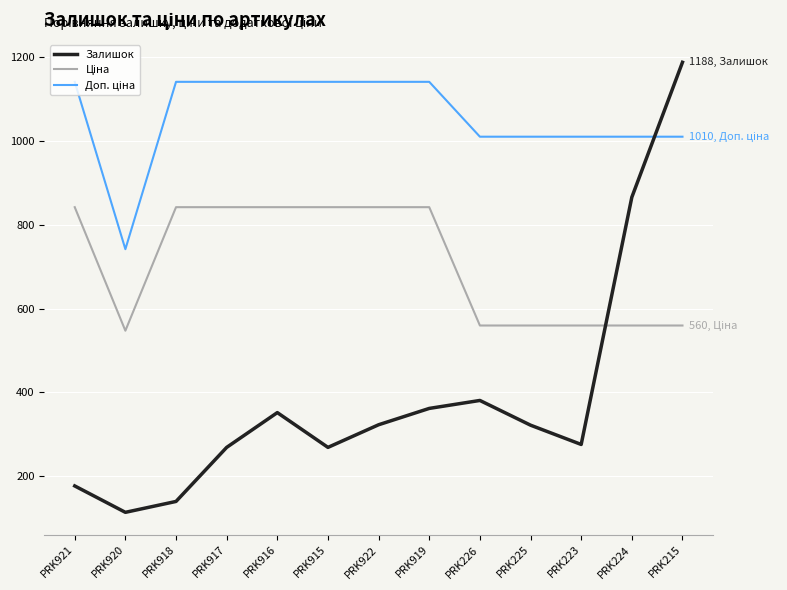

What is the difference between the highest and lowest values at PRK920?

628.0